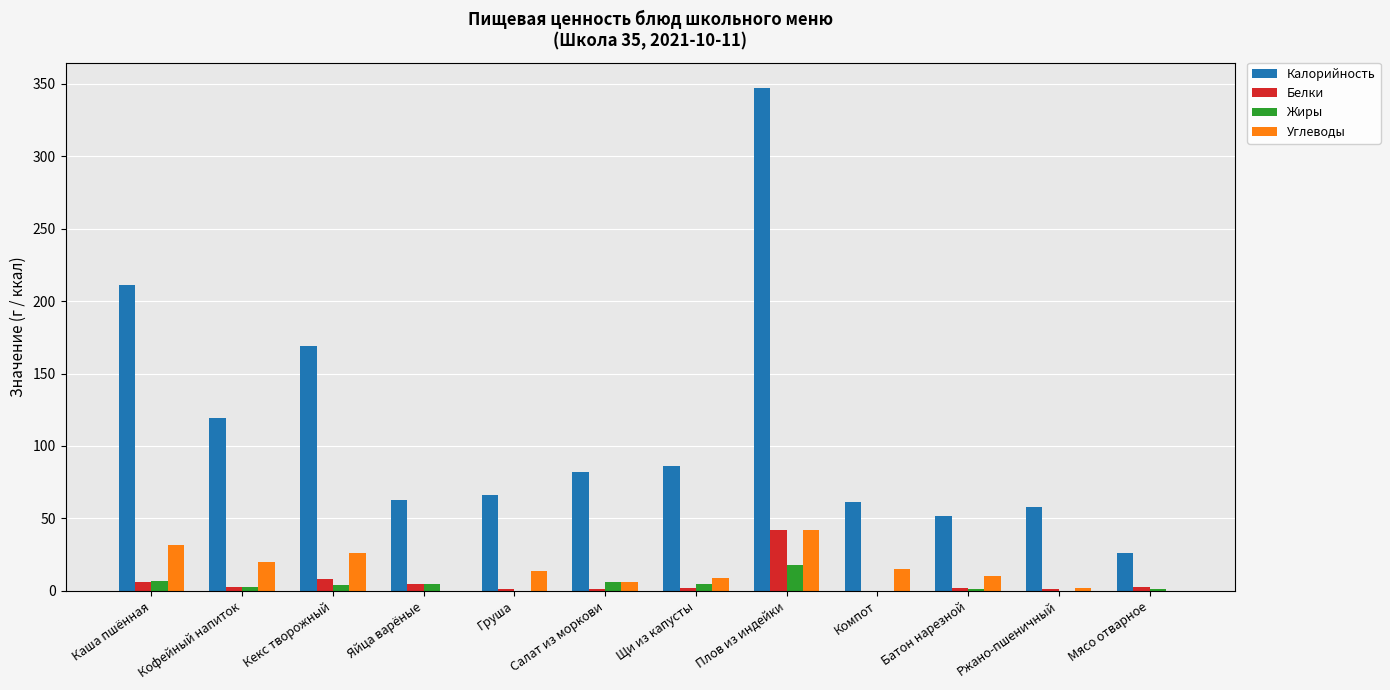

What is the difference between the Белки values at Ржано-пшеничный and Щи из капусты?

1